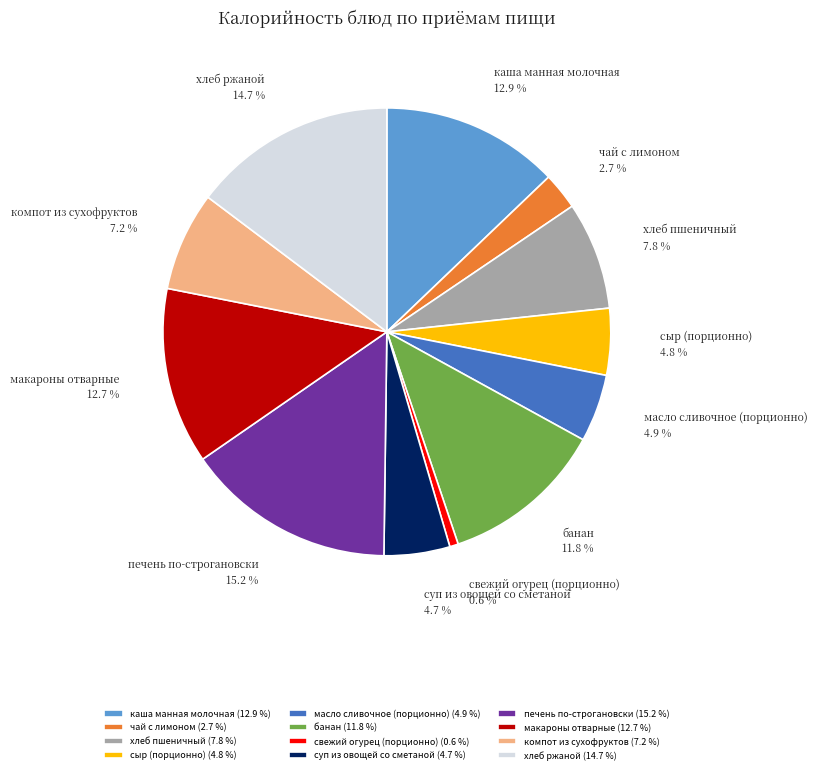

Between печень по-строгановски and макароны отварные, which is larger?

печень по-строгановски